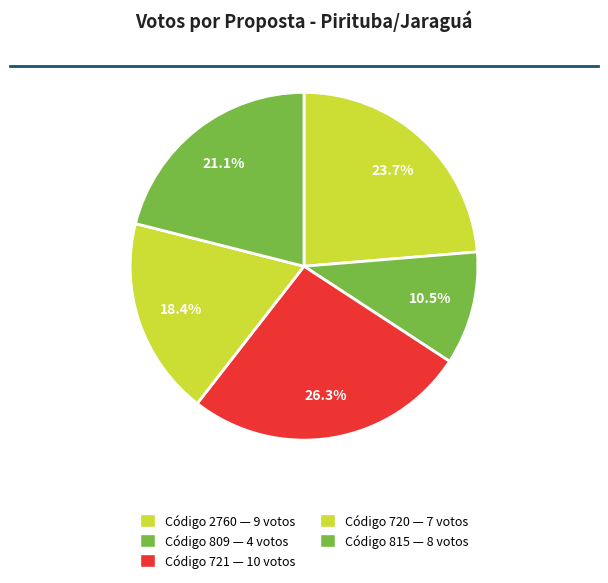

Count the number of slices in the pie.

5